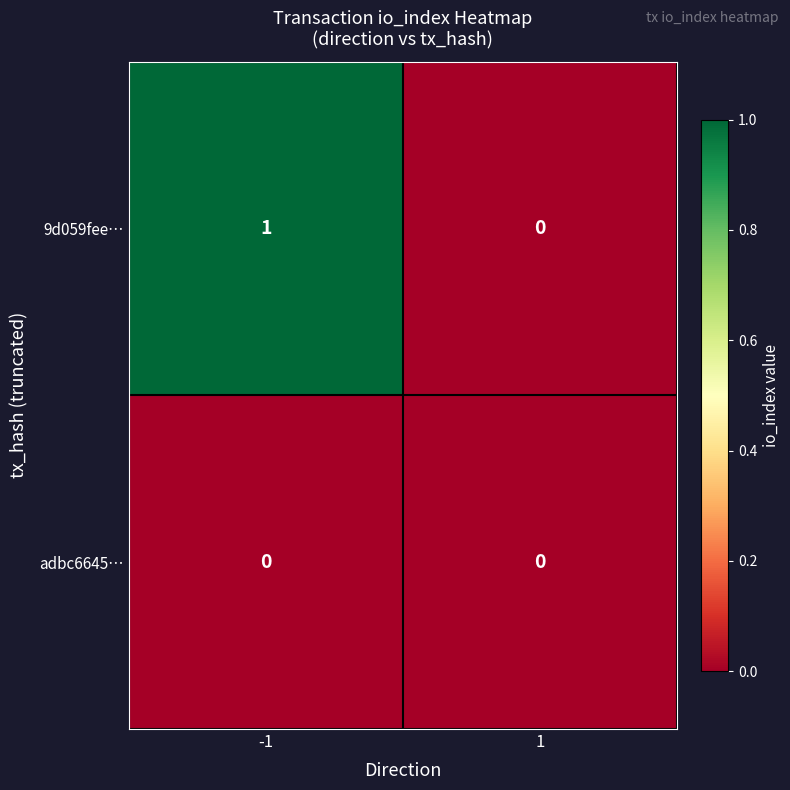

List the series in order of their peak value, lowest first.

adbc6645…, 9d059fee…